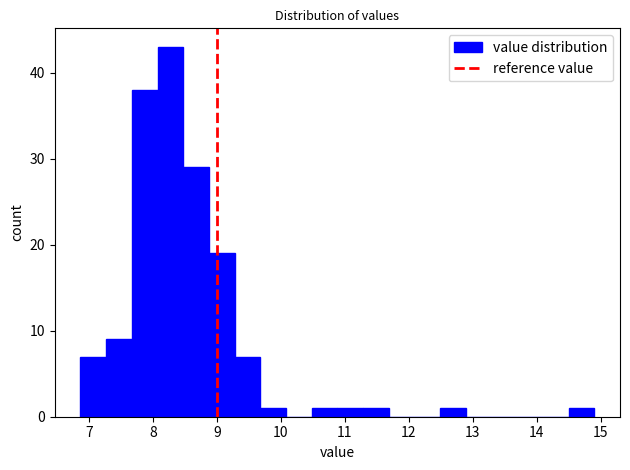

Reading left to right, list every bar in this chart as the range it spans on the x-axis followed by its height. Neither the bar edges nor the heights are printed on the chart, so give them approximately, as read against the axes.

6.9 to 7.3: 7
7.3 to 7.7: 9
7.7 to 8.1: 38
8.1 to 8.5: 43
8.5 to 8.9: 29
8.9 to 9.3: 19
9.3 to 9.7: 7
9.7 to 10.1: 1
10.1 to 10.5: 0
10.5 to 10.9: 1
10.9 to 11.3: 1
11.3 to 11.7: 1
11.7 to 12.1: 0
12.1 to 12.5: 0
12.5 to 12.9: 1
12.9 to 13.3: 0
13.3 to 13.7: 0
13.7 to 14.1: 0
14.1 to 14.5: 0
14.5 to 14.9: 1